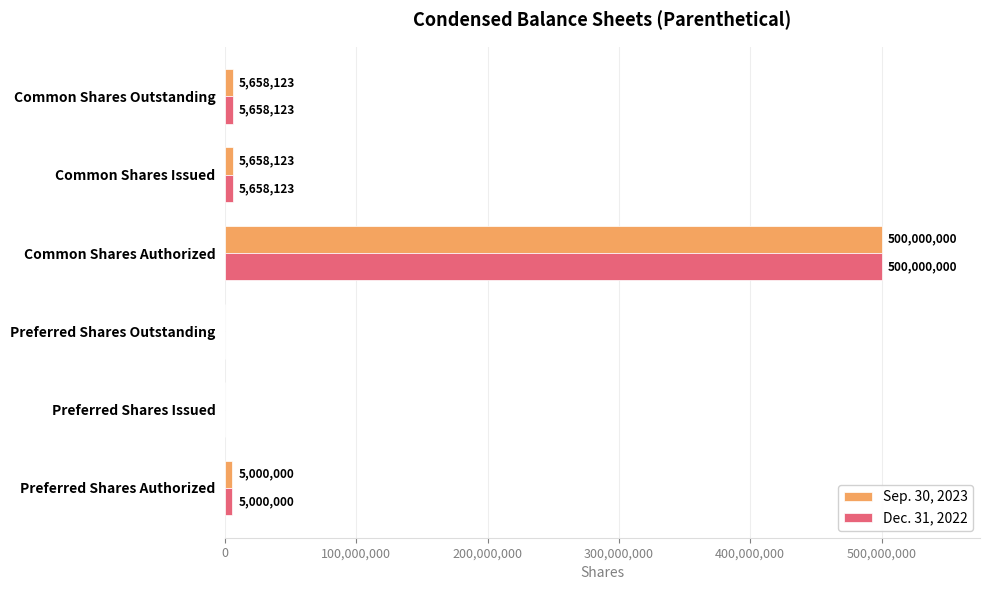

What is the sum of all Sep. 30, 2023 values?

516316246